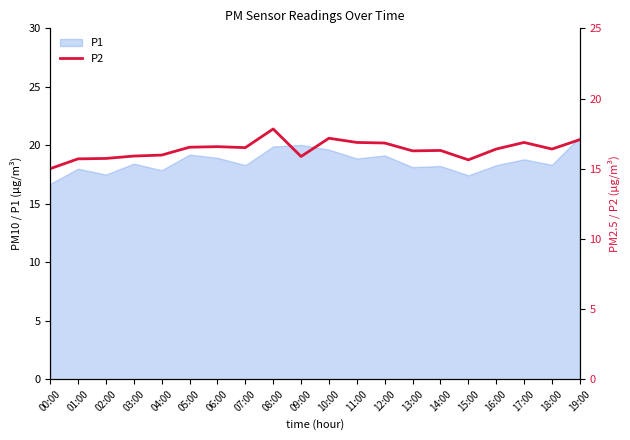

How many lines are shown in the chart?

1